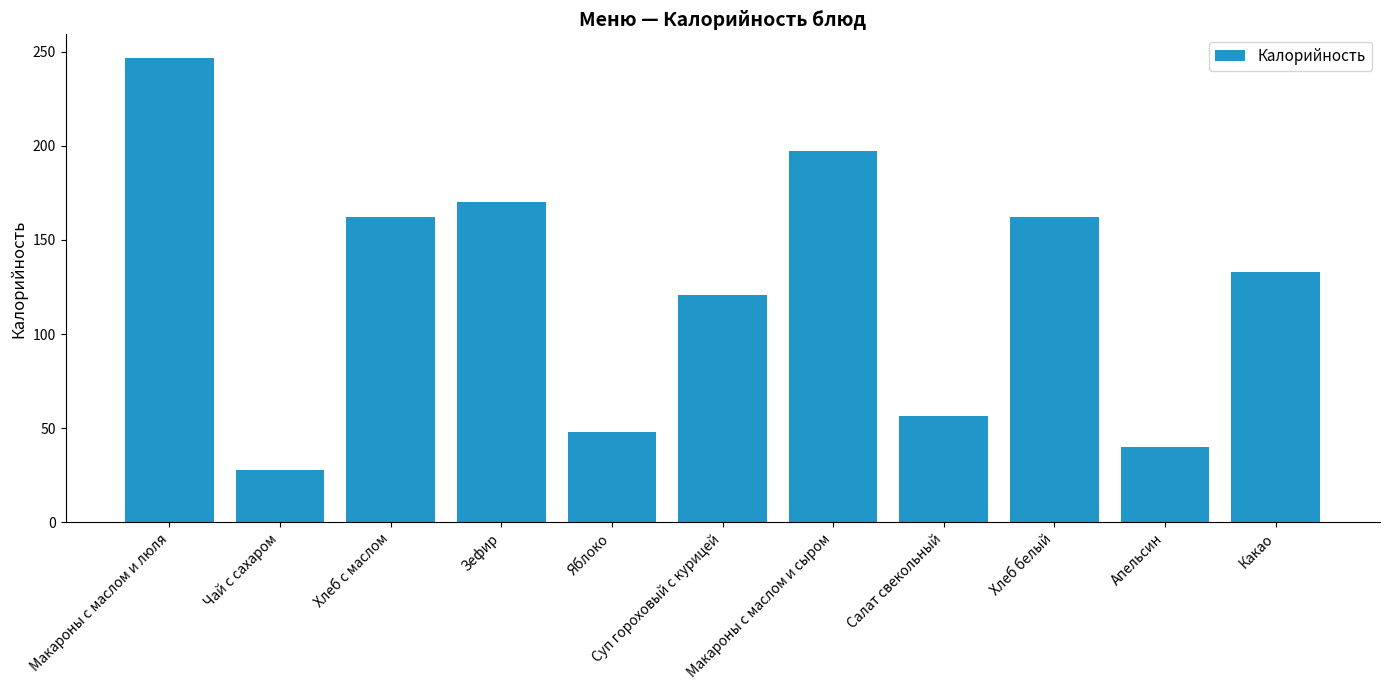

How many categories are shown in the chart?

11